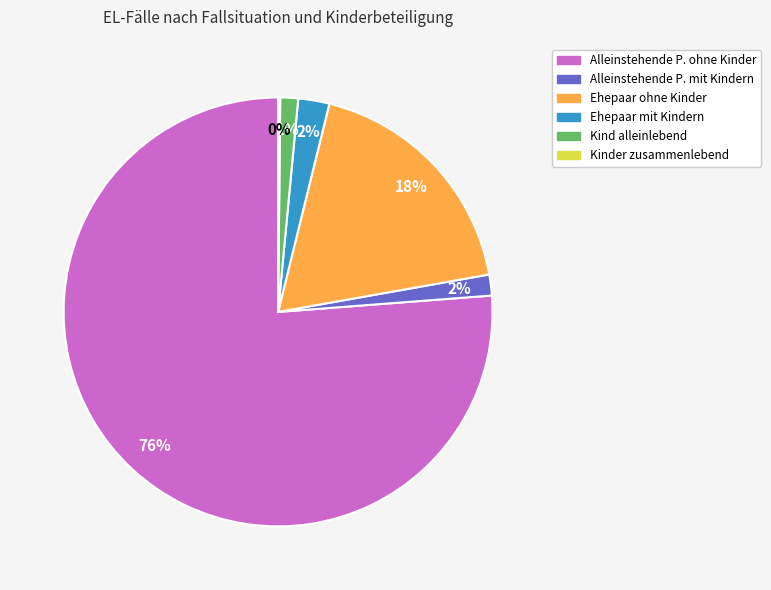

To the nearest percent, what is the average slice percentage?

17%